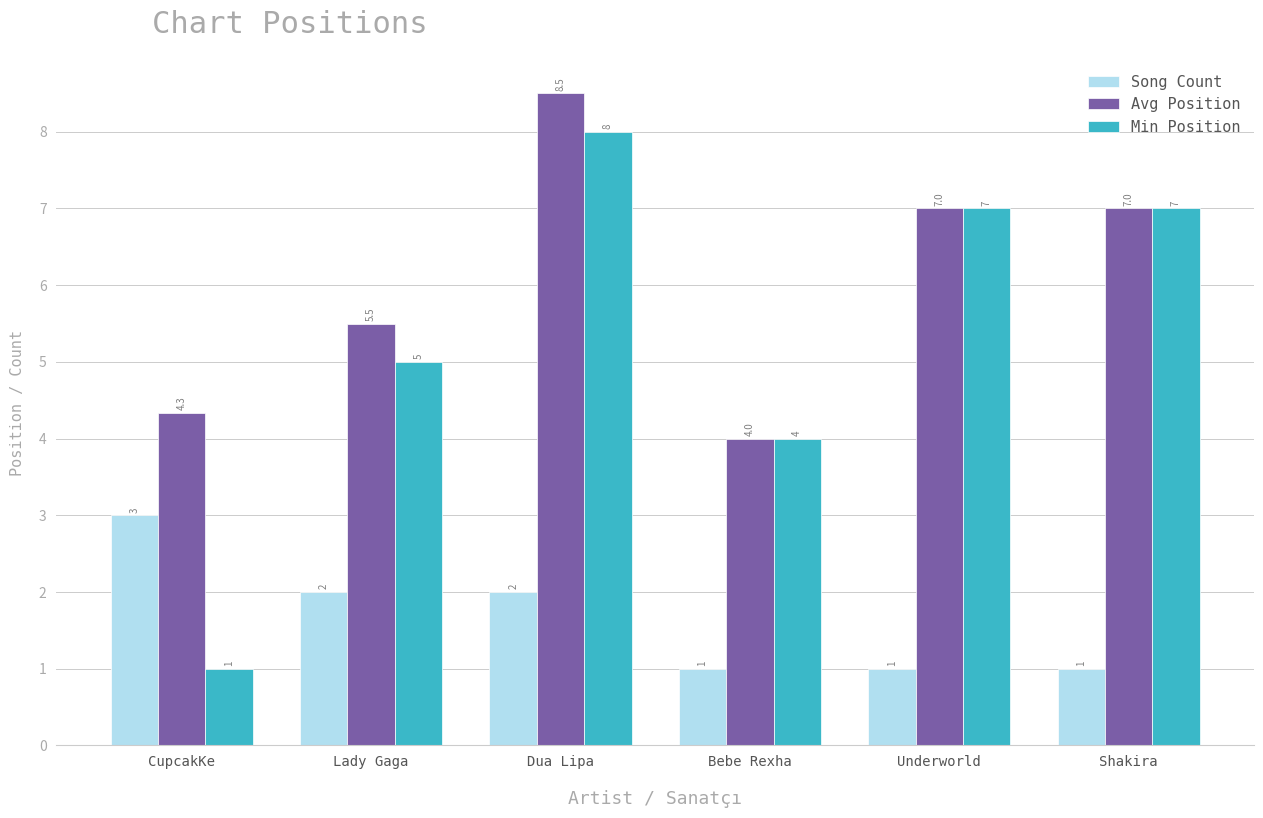

Reading left to right, transcribe all the data shown in this chart.

Song Count: CupcakKe=3.0	Lady Gaga=2.0	Dua Lipa=2.0	Bebe Rexha=1.0	Underworld=1.0	Shakira=1.0
Avg Position: CupcakKe=4.3	Lady Gaga=5.5	Dua Lipa=8.5	Bebe Rexha=4.0	Underworld=7.0	Shakira=7.0
Min Position: CupcakKe=1.0	Lady Gaga=5.0	Dua Lipa=8.0	Bebe Rexha=4.0	Underworld=7.0	Shakira=7.0